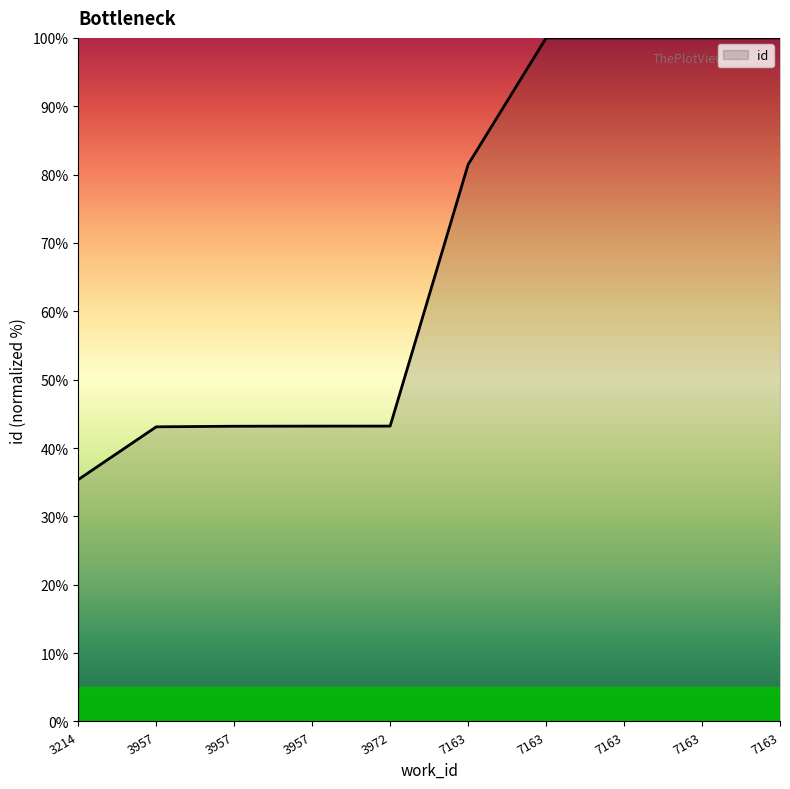

Reading left to right, extract all data points from this chart.

35.4	43.1	43.2	43.2	43.2	81.5	100.0	100.0	100.0	100.0